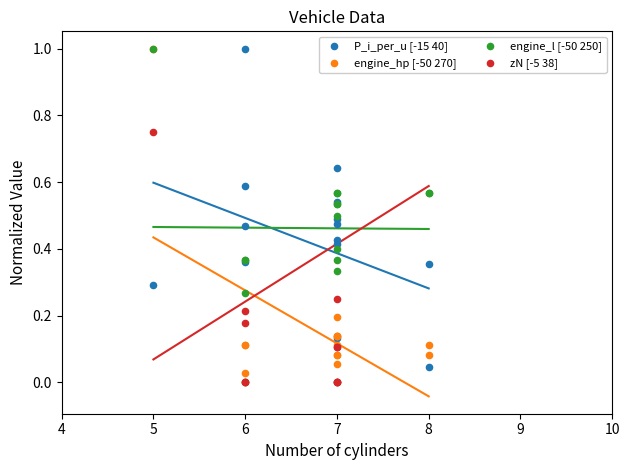

Which series has the widest spread of Y values?

P_i_per_u [-15 40]